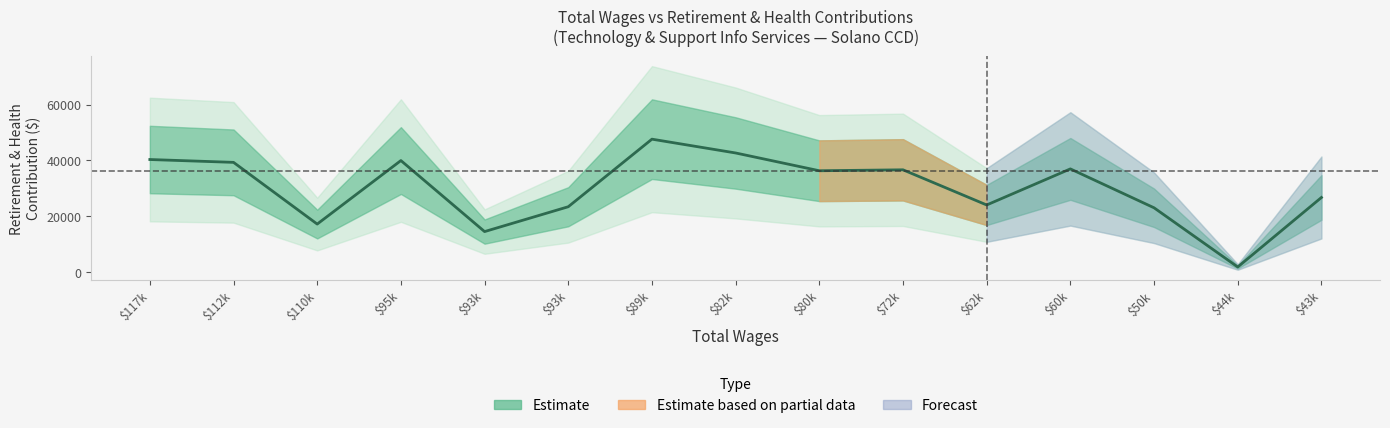

Reading right to left, transcribe all the data shown in this chart.

26694	1784	22999	36941	24011	36614	36280	42651	47600	23378	14472	39932	17164	39285	40304